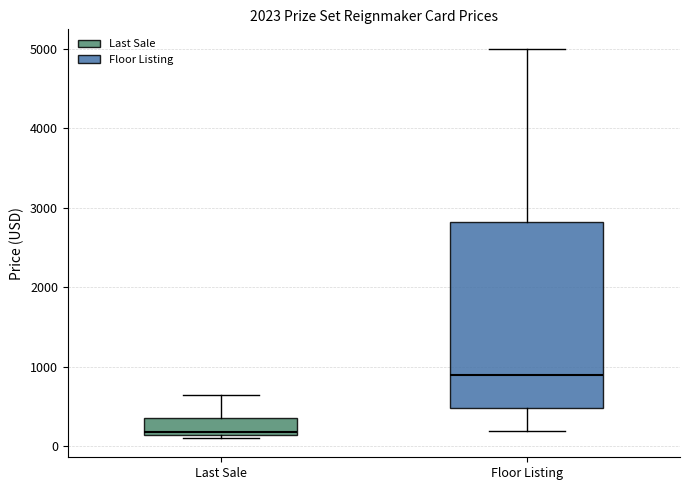

Reading left to right, read every box against the y-axis: the position of its median line, the range the box covers, and the ends of its whiskers. The values are not printed on the chart, so give them approximately, as read against the axis.

Last Sale: median 200, box 100 to 400, whiskers 100 (just below the box's lower edge) to 700
Floor Listing: median 900, box 500 to 2800, whiskers 200 to 5000